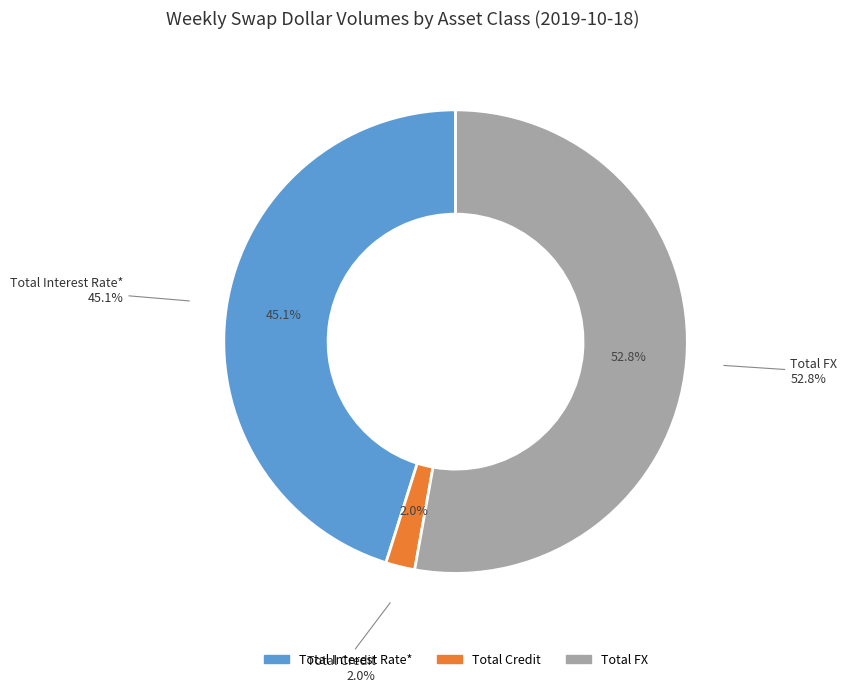

Is the sum of Total Interest Rate* and Total FX greater than half?

Yes